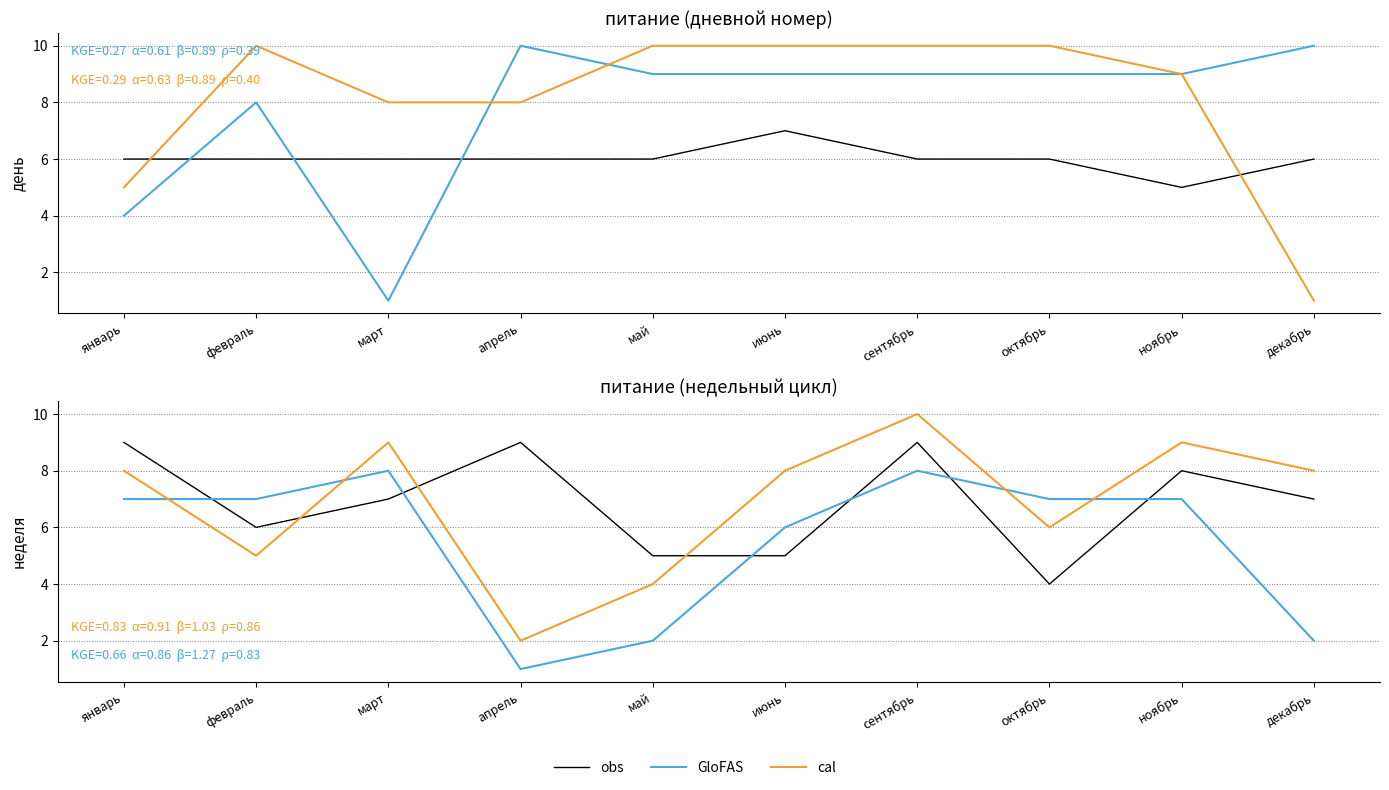

In cal, how many points are lower than both neighbors (excluding endpoints)?

3